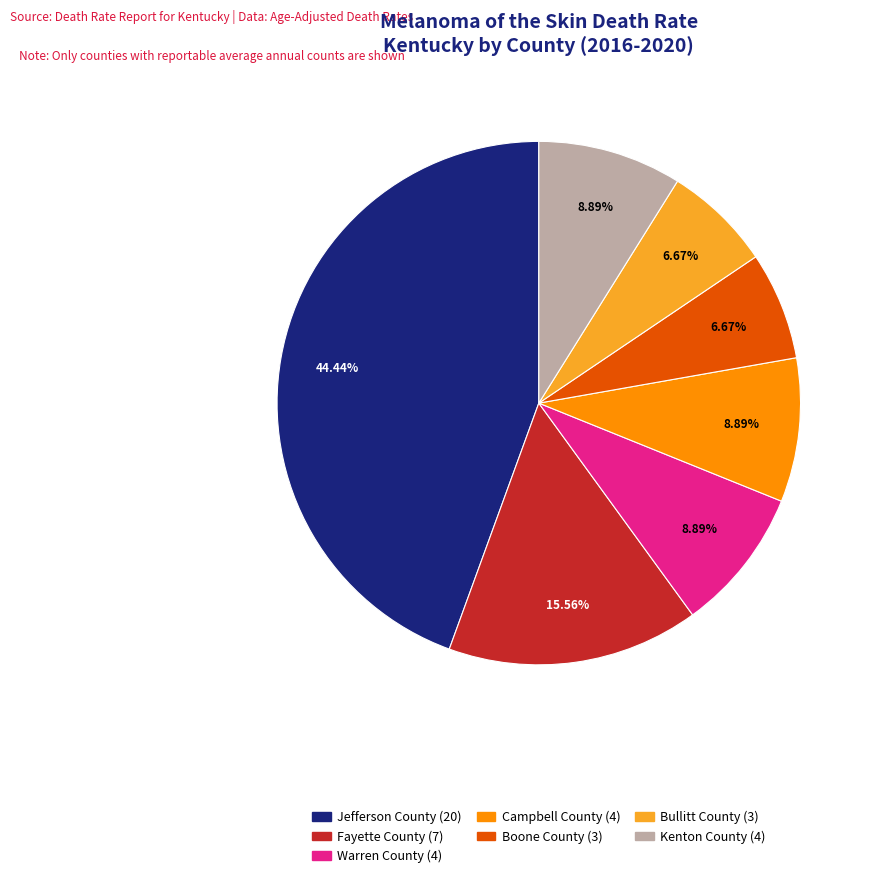

To the nearest percent, what is the average slice percentage?

14%